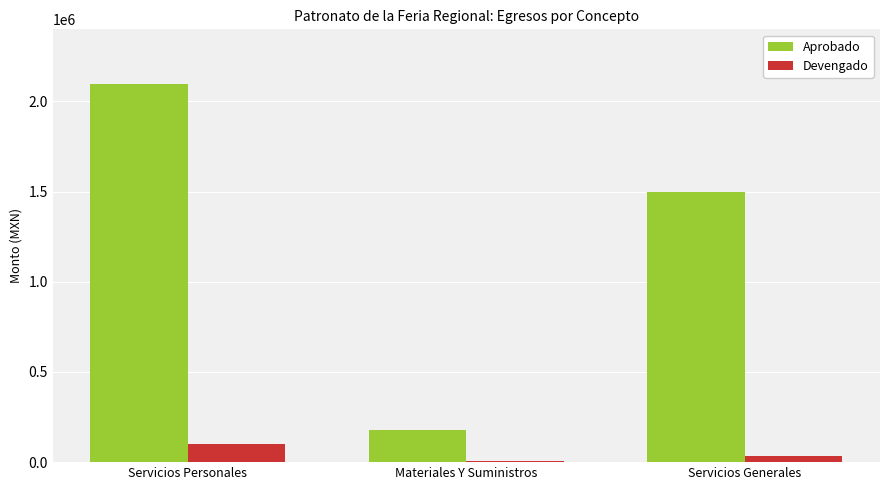

True or false: Aprobado has a value of 969038.1 at Servicios Personales.

False